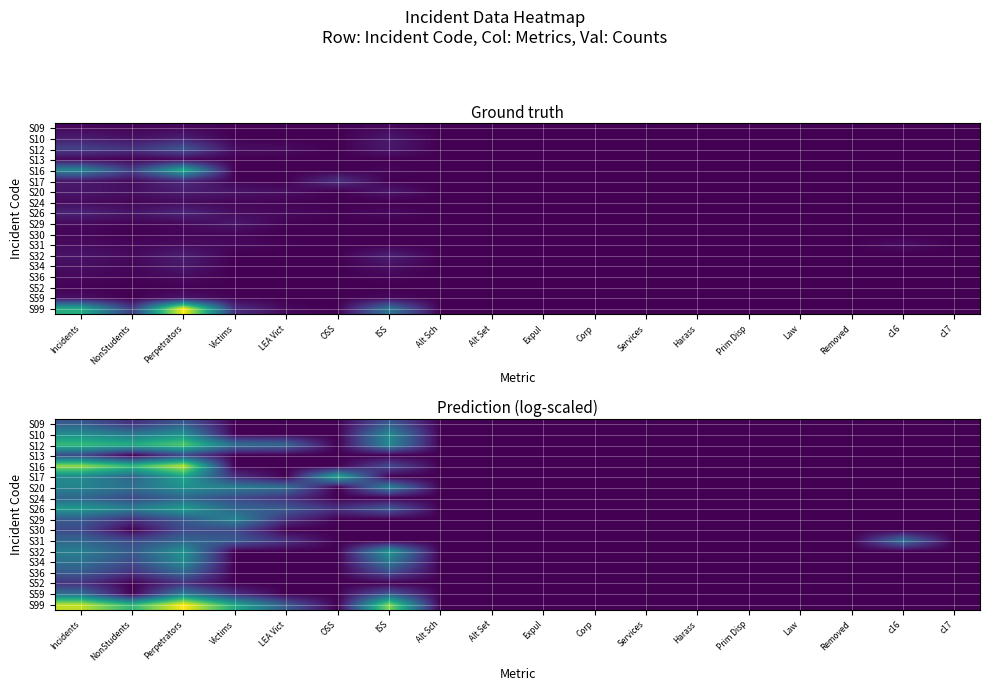

What is the maximum value shown in the chart?

4.9